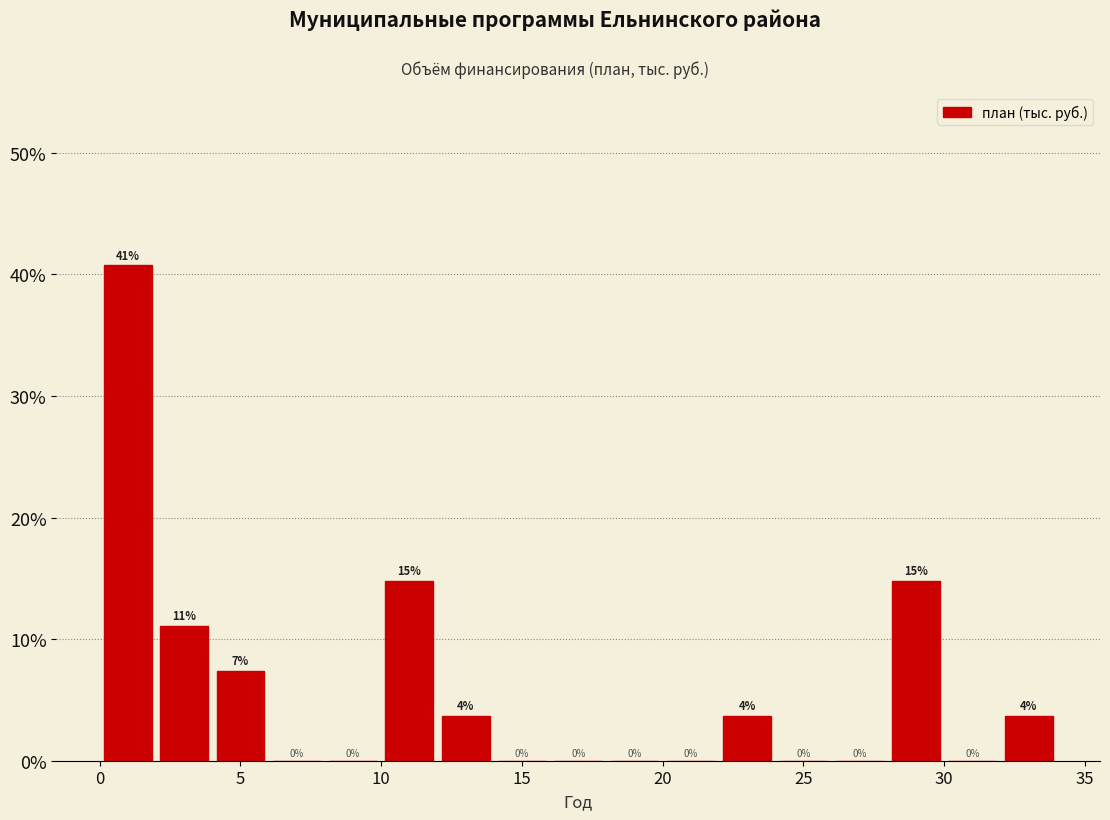

Which range on the x-axis has the tallest bar?

0 to 2